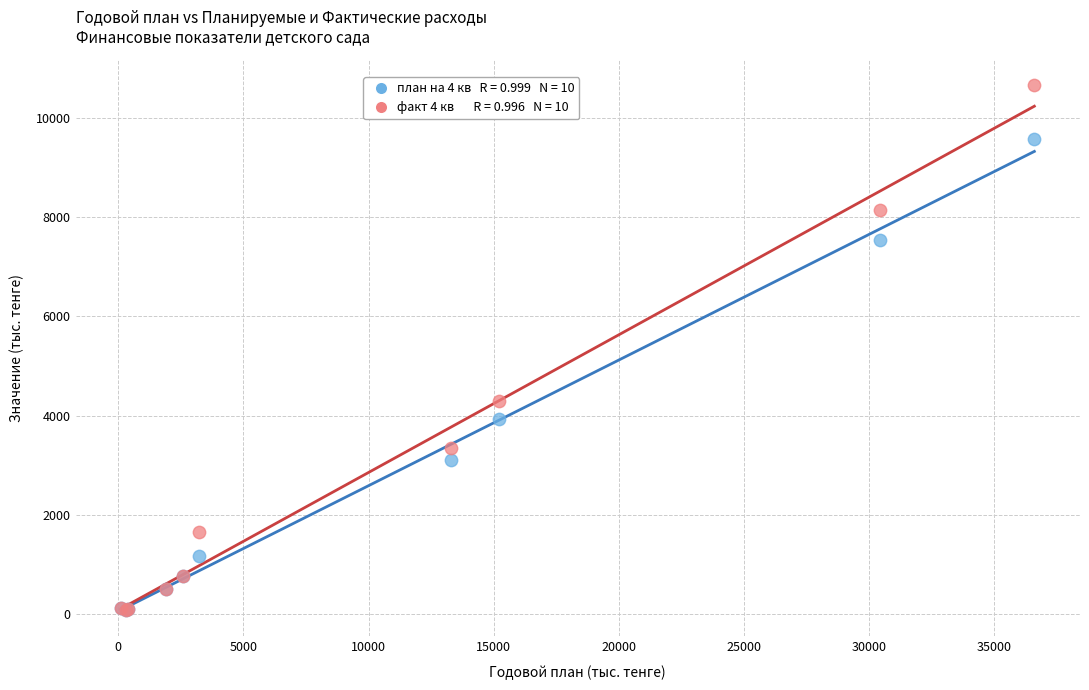

Across all series, what Y value is closest to 5363?

4295.6